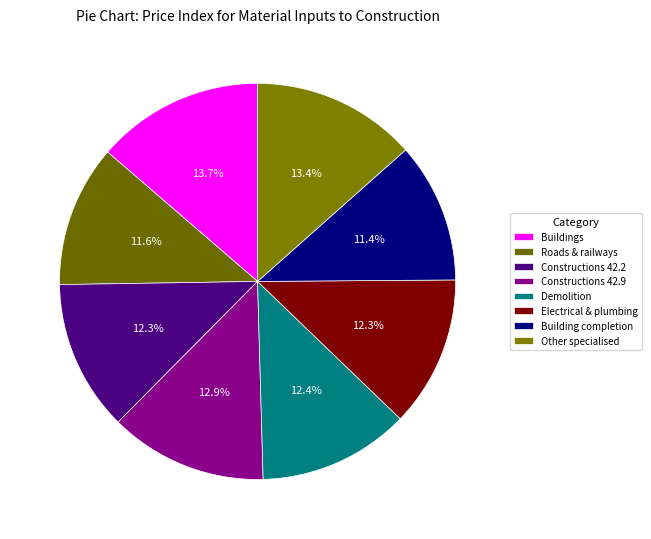

What is the smallest slice in the pie chart?

Building completion and finishing